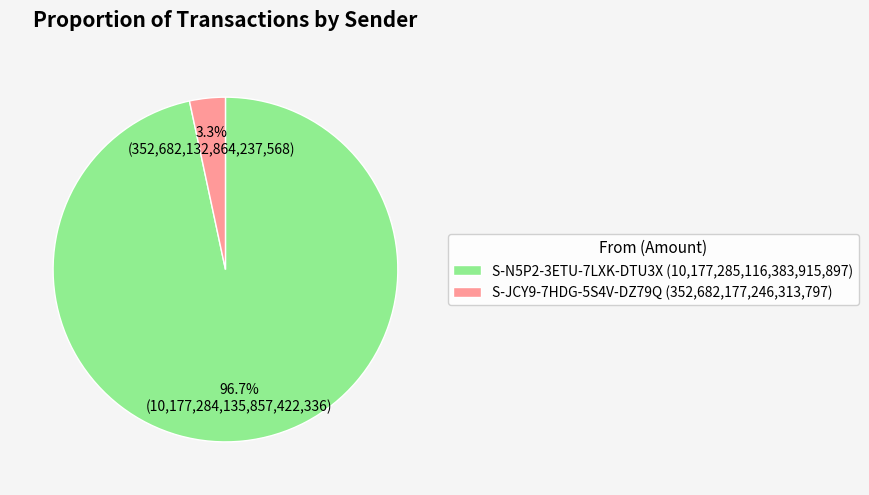

Does S-N5P2-3ETU-7LXK-DTU3X account for over 50% of the chart?

Yes